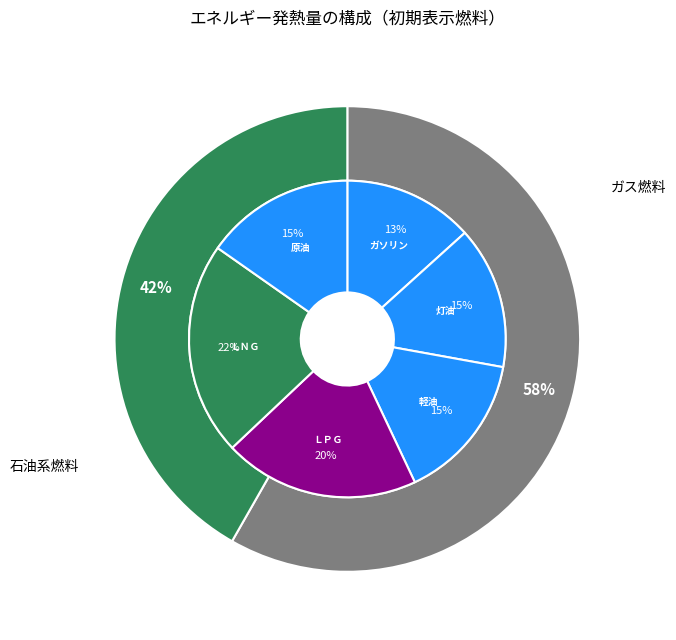

How many slices are in this pie chart?

6